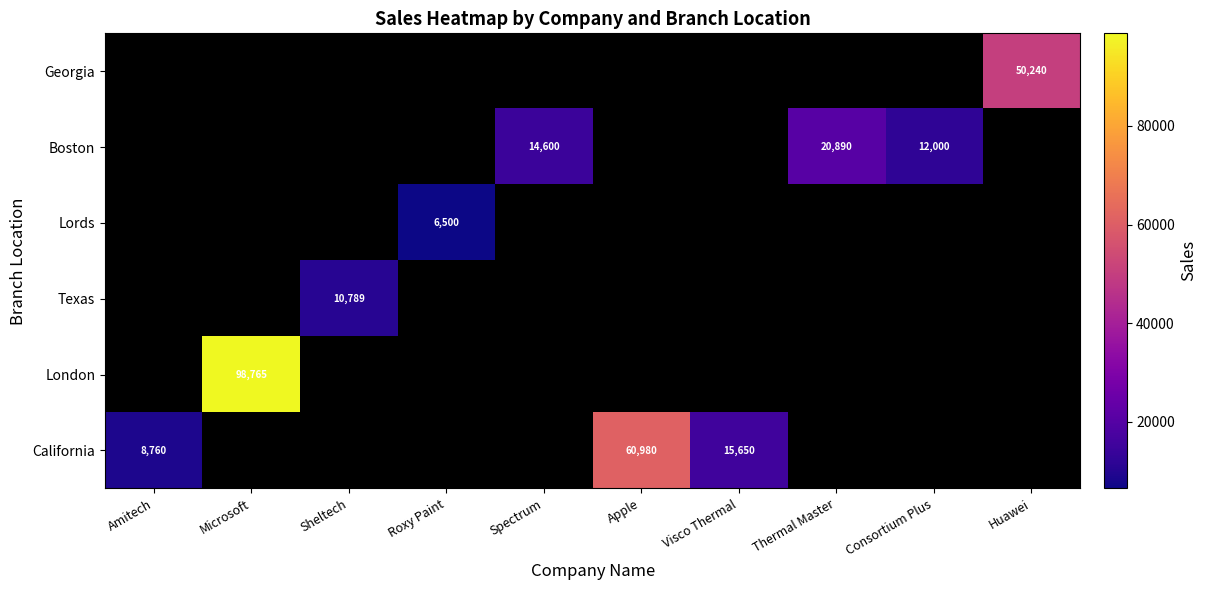

True or false: London has a value of 98765 at Microsoft.

True